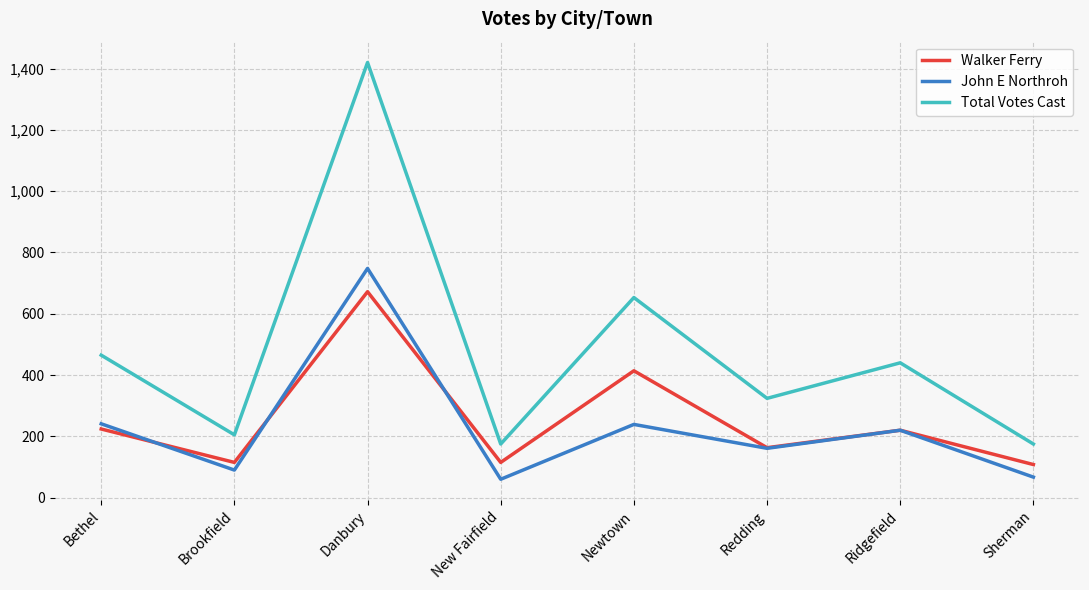

What is the difference between the highest and lowest values at Bethel?

241